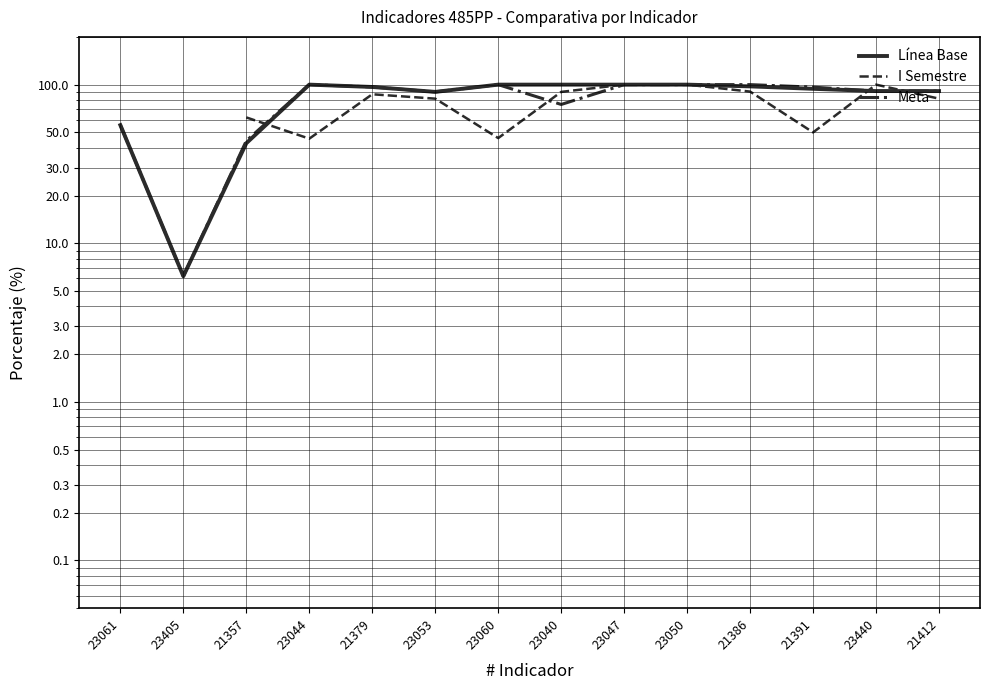

What is the highest value of the Meta series?

100.0